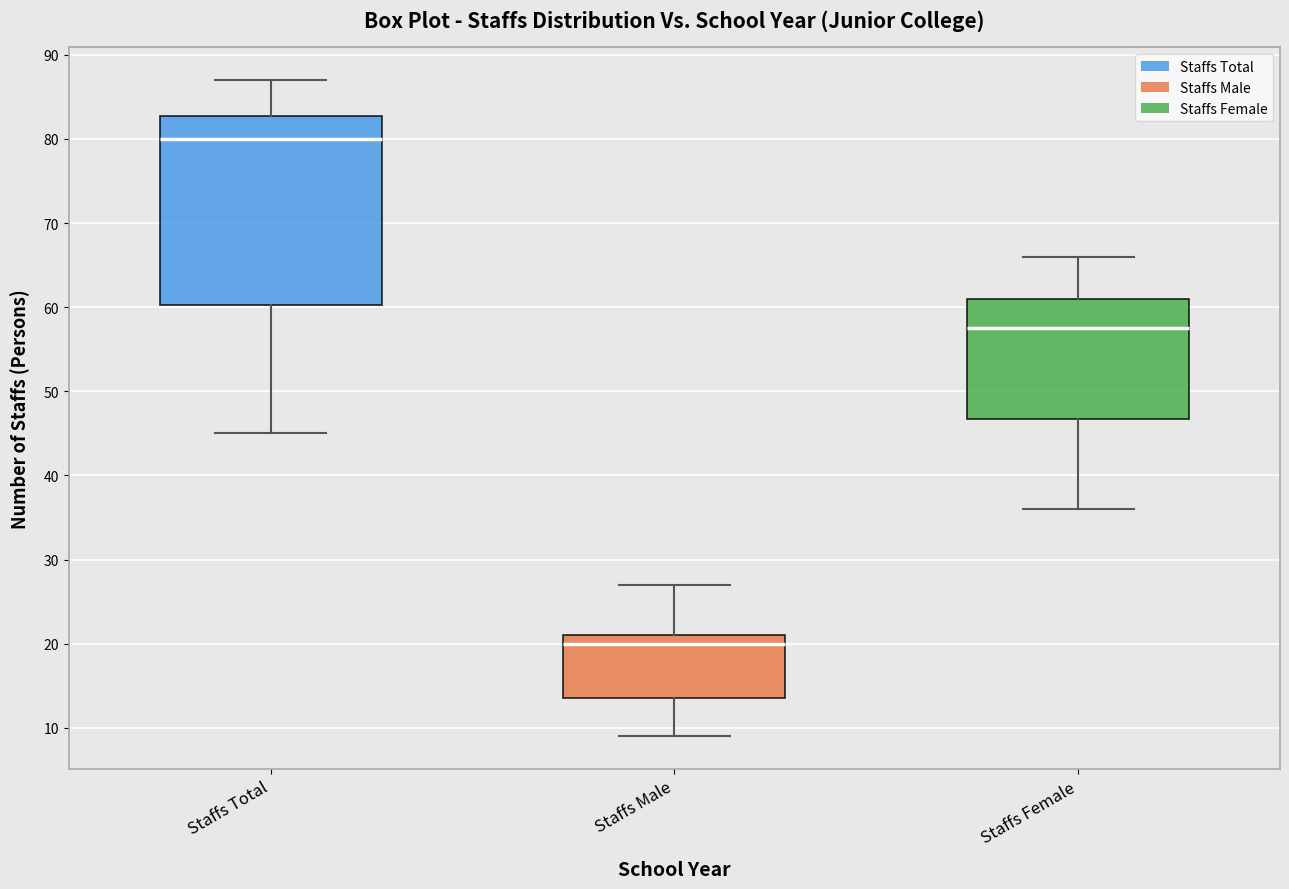

Which box's median line is the lowest?

Staffs Male